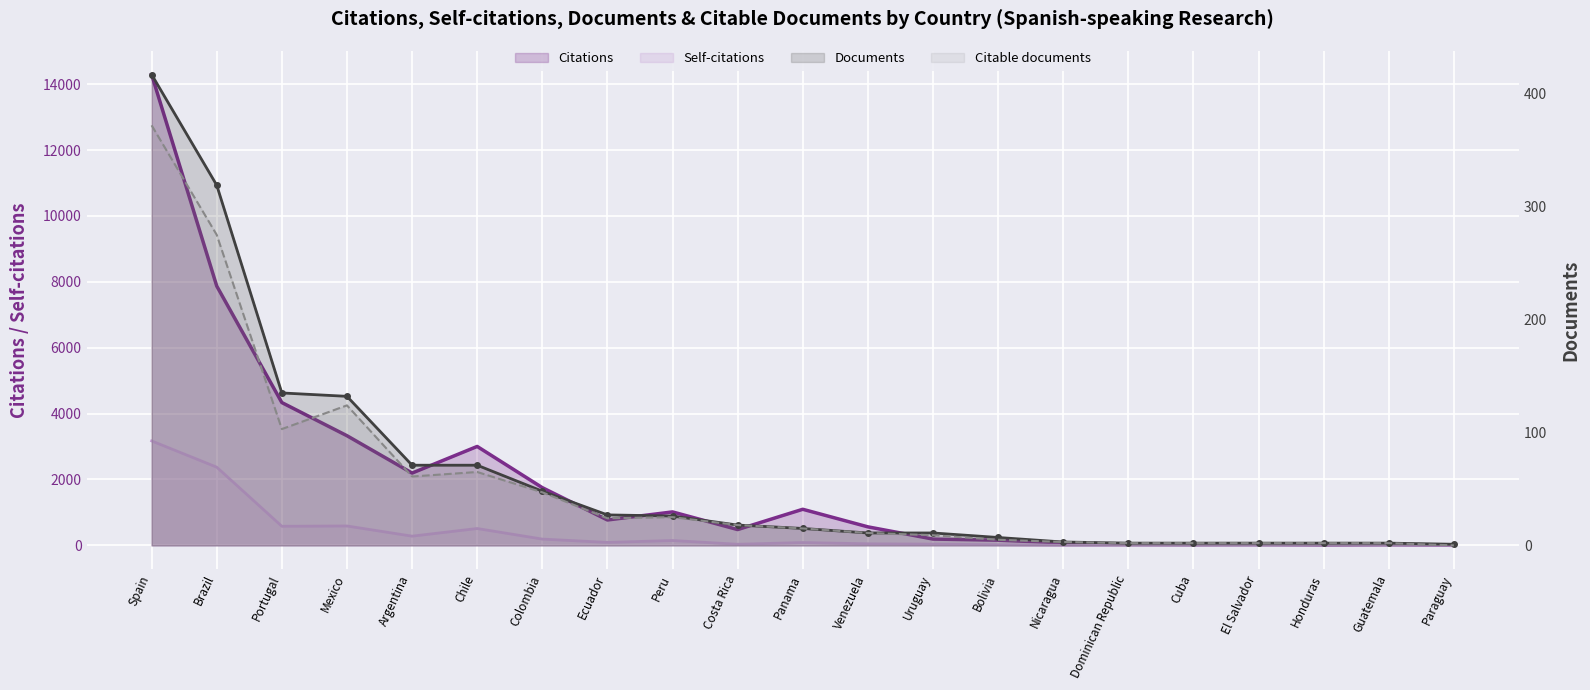

What is the total value across all series at Nicaragua?

84